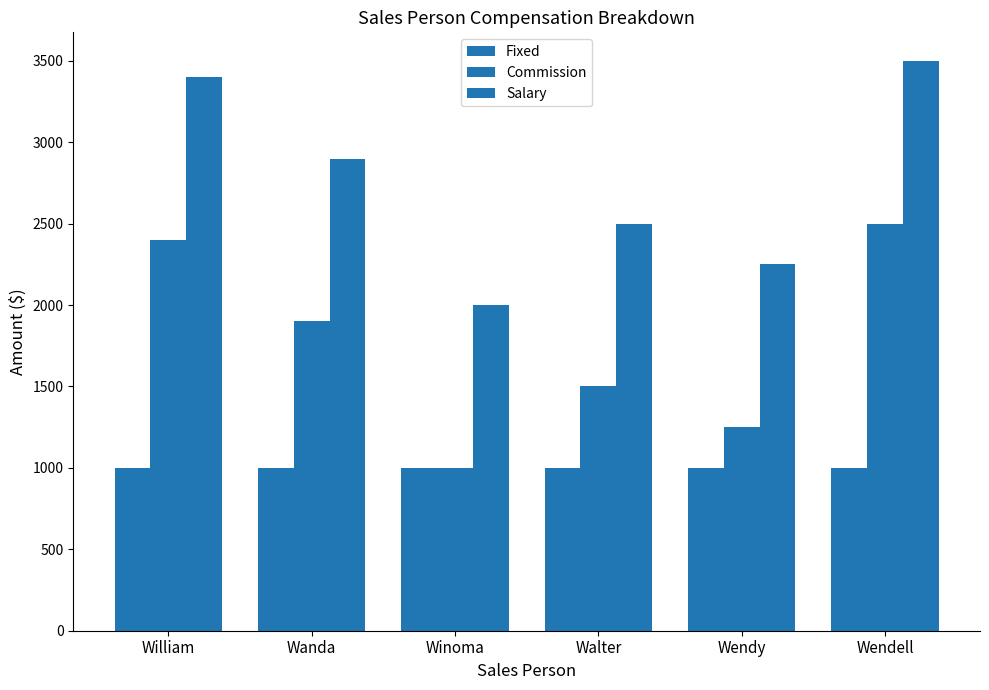

How many bars are there in each group?

3